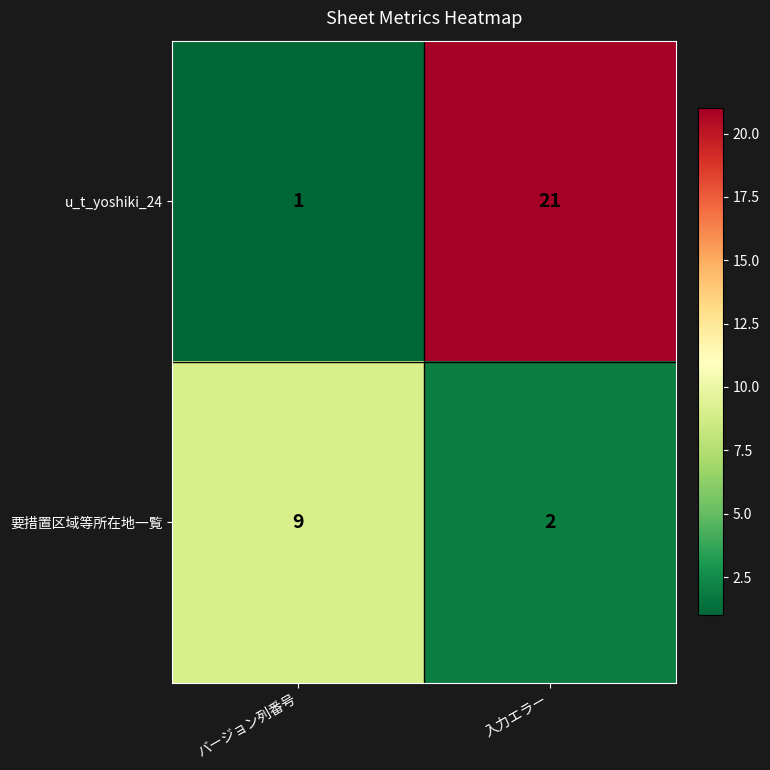

The u_t_yoshiki_24 series shows 1 at バージョン列番号. True or false?

True